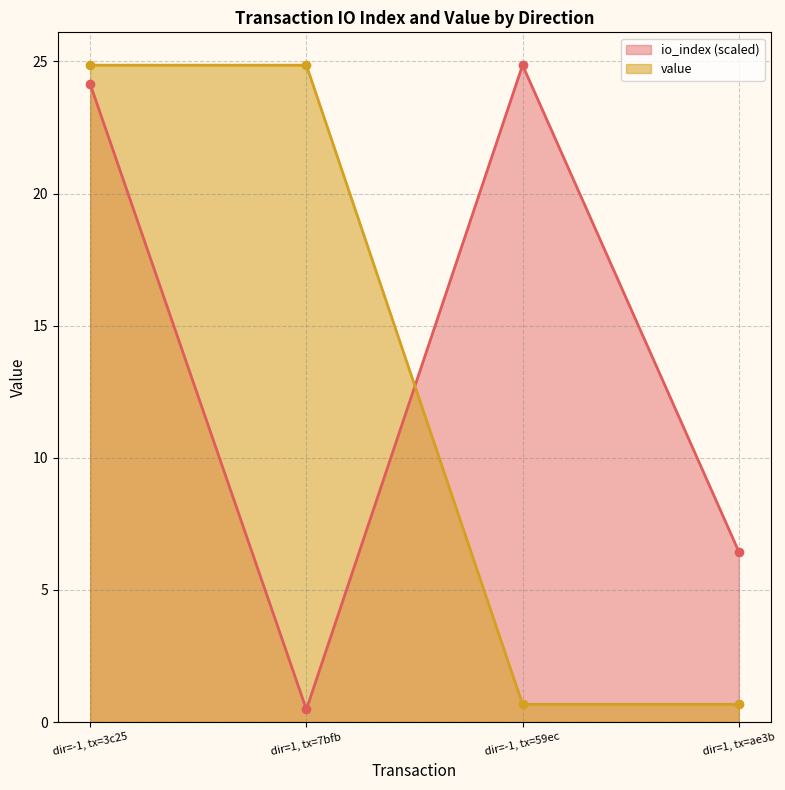

At which category is the sum across all series the highest?

dir=-1, tx=3c25